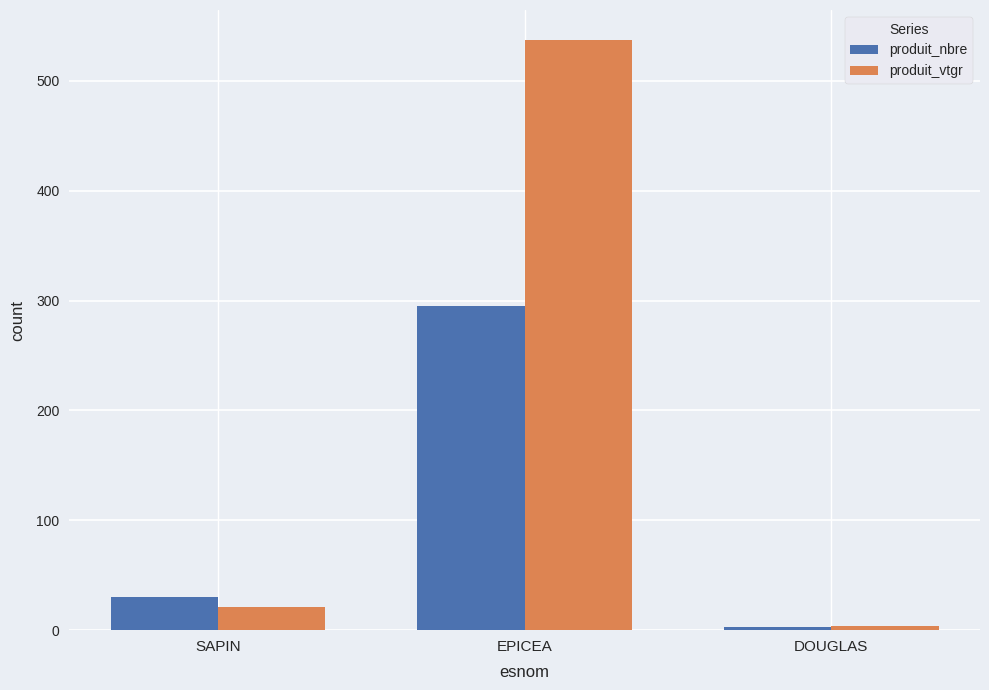

Is the value of produit_nbre at EPICEA greater than the value of produit_vtgr at SAPIN?

Yes